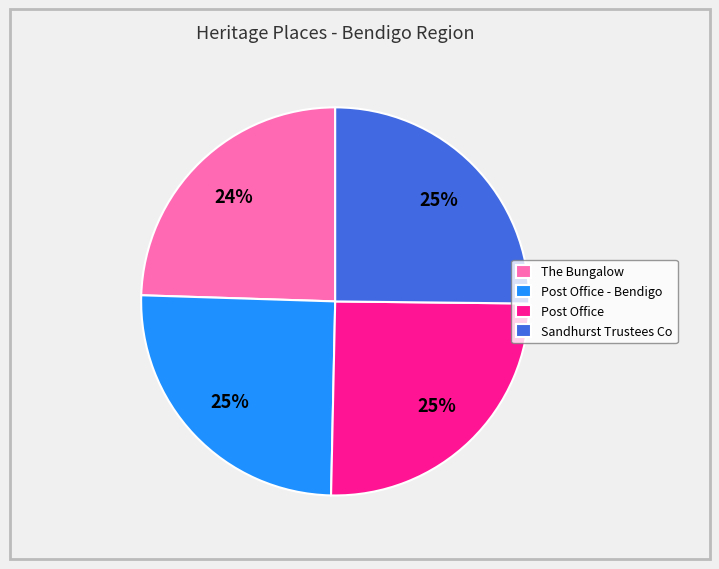

Which category has the smallest portion of the pie?

The Bungalow